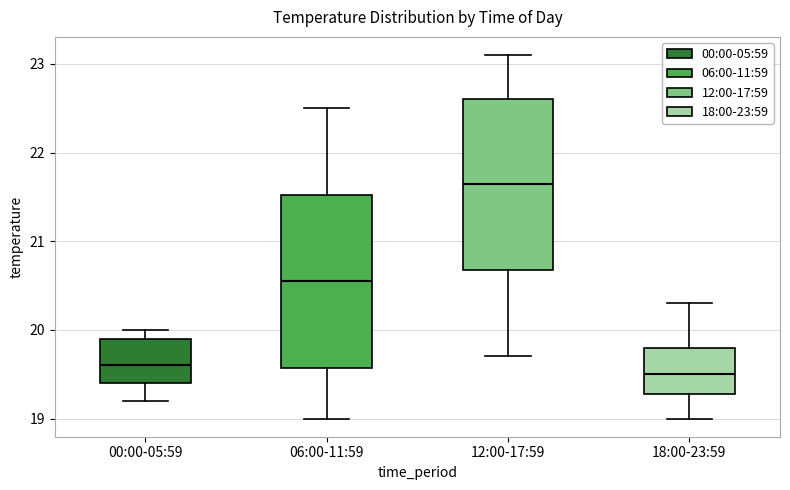

Which box's median line is the lowest?

18:00-23:59